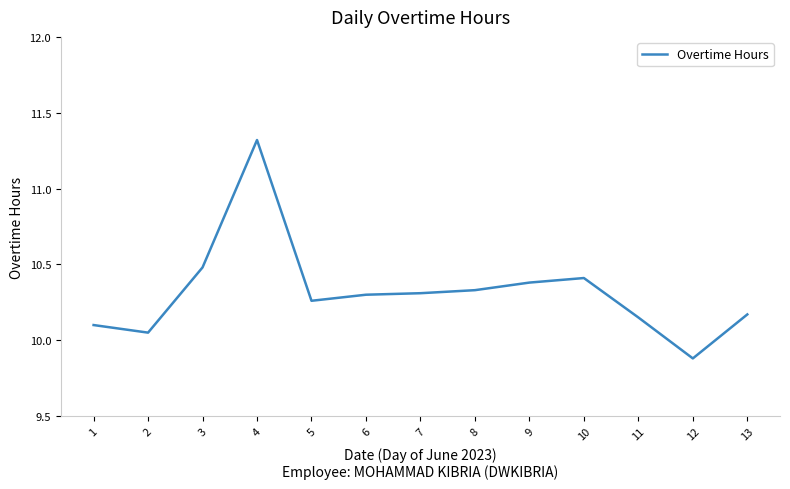

True or false: the data shows 10.3 at 5.

True